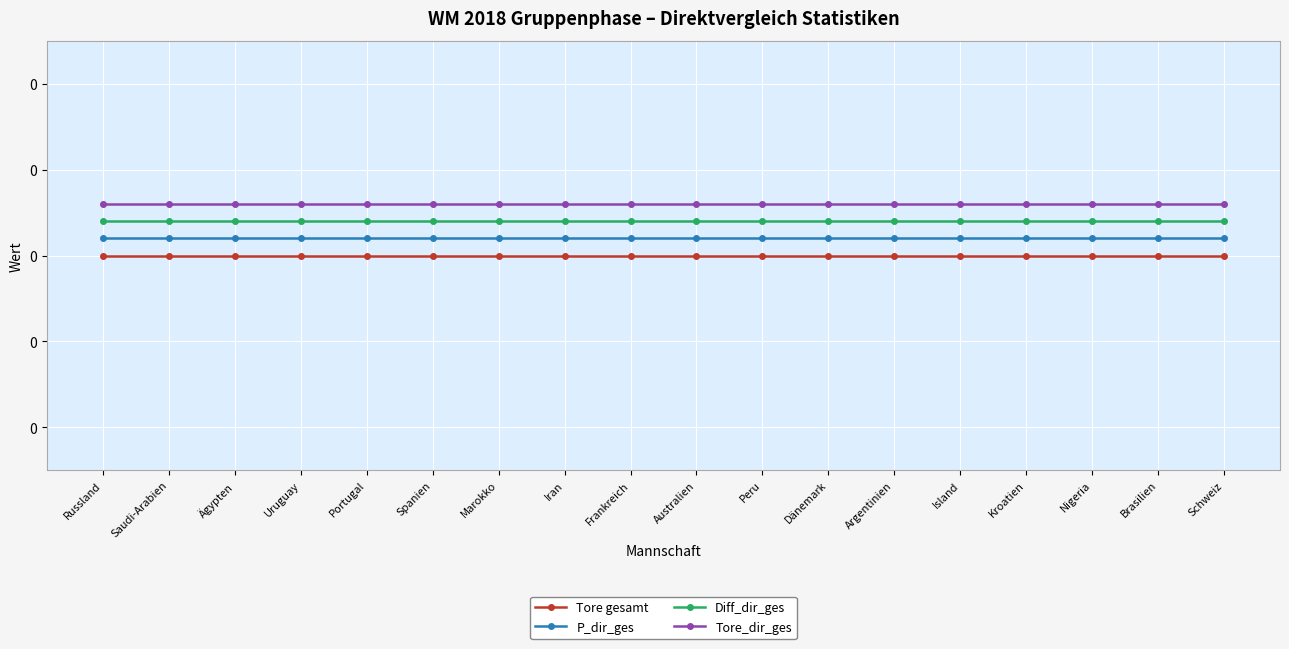

Between Island and Marokko, which is larger?

Island